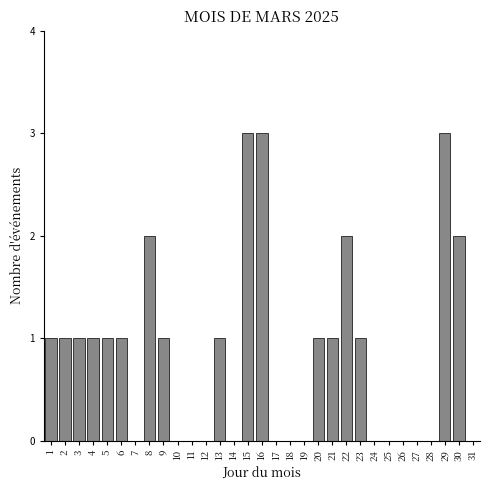

The value at 15 is 3. True or false?

True